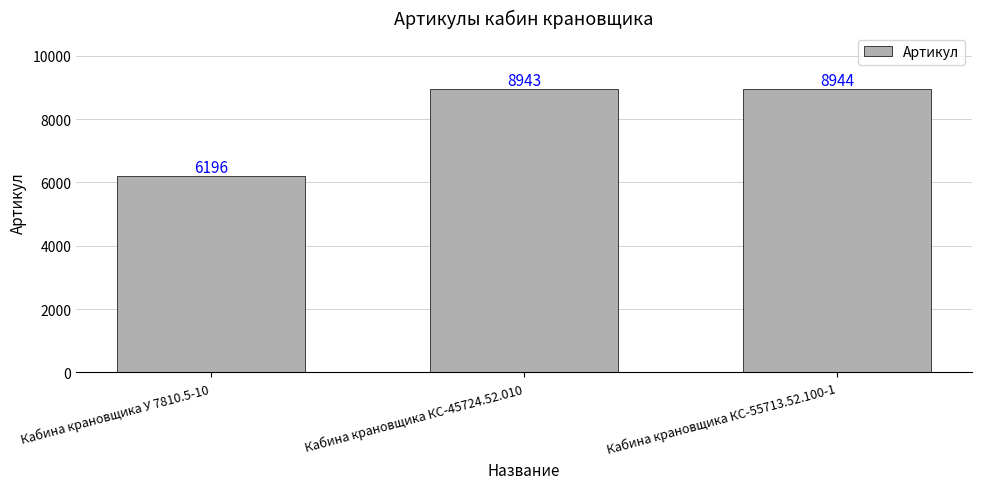

The value at Кабина крановщика У 7810.5-10 is 6196. True or false?

True